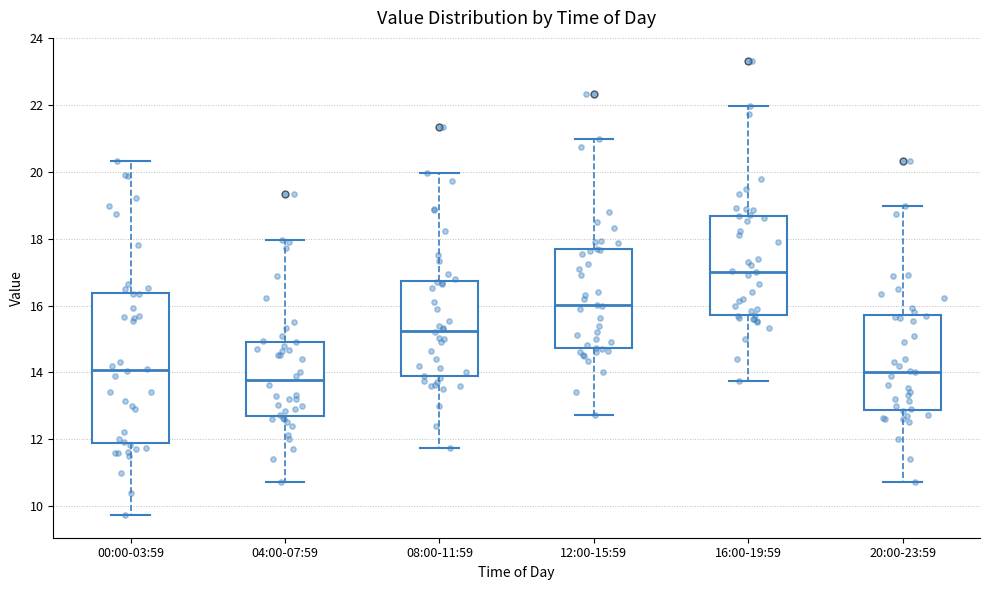

Reading left to right, transcribe this box plot: for each box, give where its median line is, the range the box spans, and where its two whiskers end, as read against the y-axis. The values are not printed on the chart, so give them approximately, as read against the axis.

00:00-03:59: median 14.0, box 11.8 to 16.4, whiskers 9.8 to 20.4
04:00-07:59: median 13.8, box 12.8 to 15.0, whiskers 10.8 to 18.0
08:00-11:59: median 15.2, box 13.8 to 16.8, whiskers 11.8 to 20.0
12:00-15:59: median 16.0, box 14.8 to 17.6, whiskers 12.8 to 21.0
16:00-19:59: median 17.0, box 15.8 to 18.6, whiskers 13.8 to 22.0
20:00-23:59: median 14.0, box 12.8 to 15.8, whiskers 10.8 to 19.0